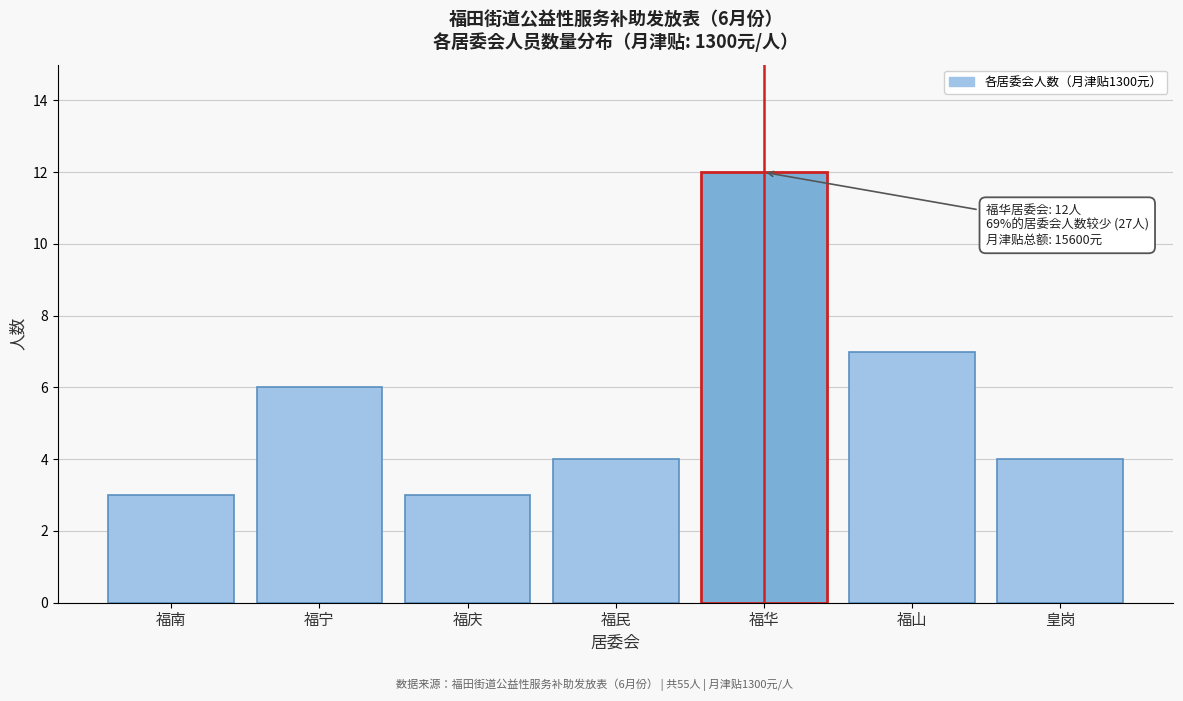

Reading left to right, list all the values displayed in this chart.

福南=3	福宁=6	福庆=3	福民=4	福华=12	福山=7	皇岗=4